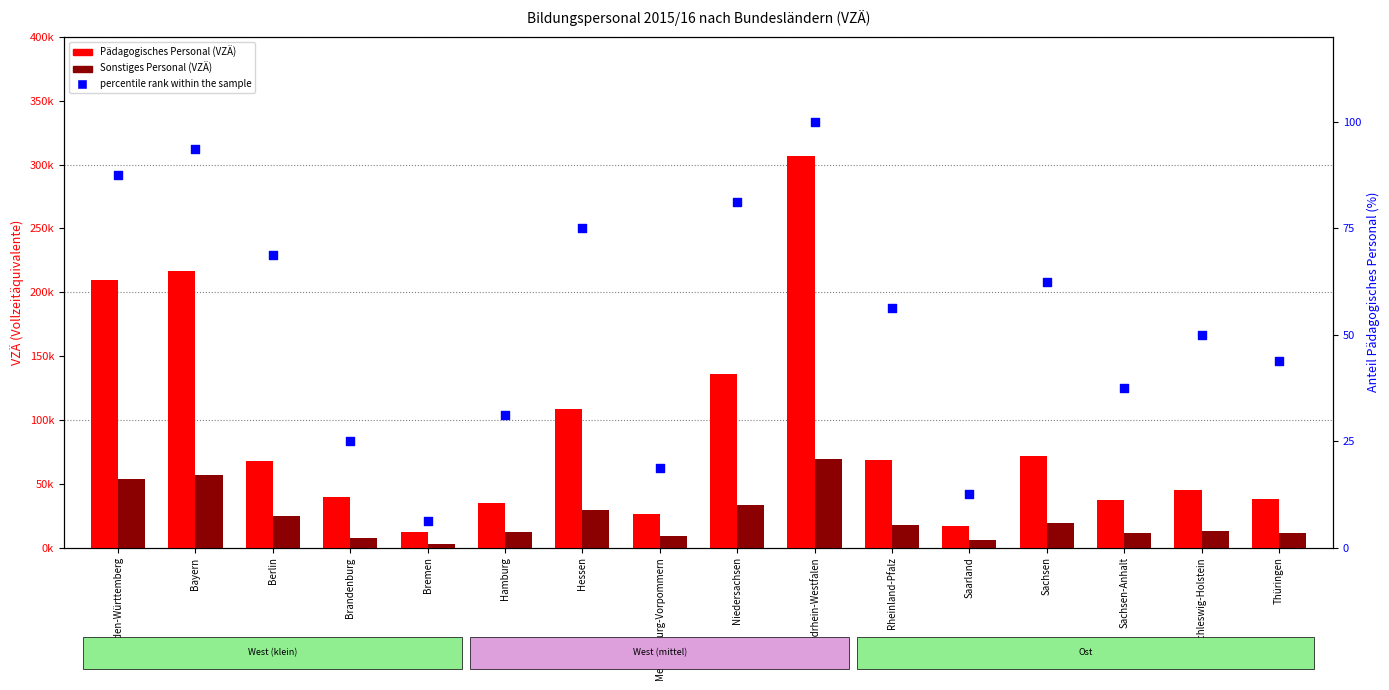

What is the total value across all series at Berlin?

92868.8